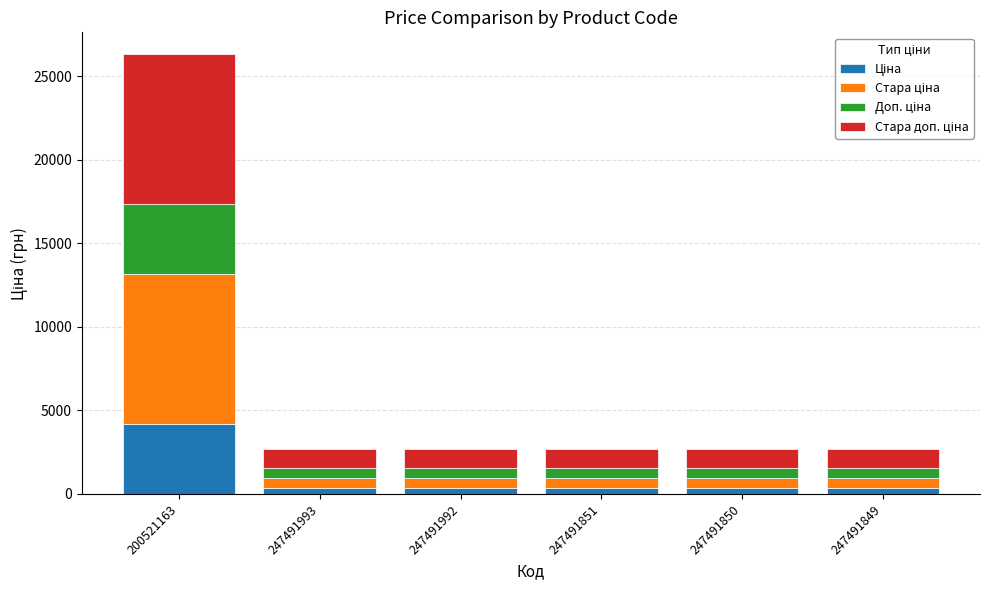

Are the bars horizontal?

No